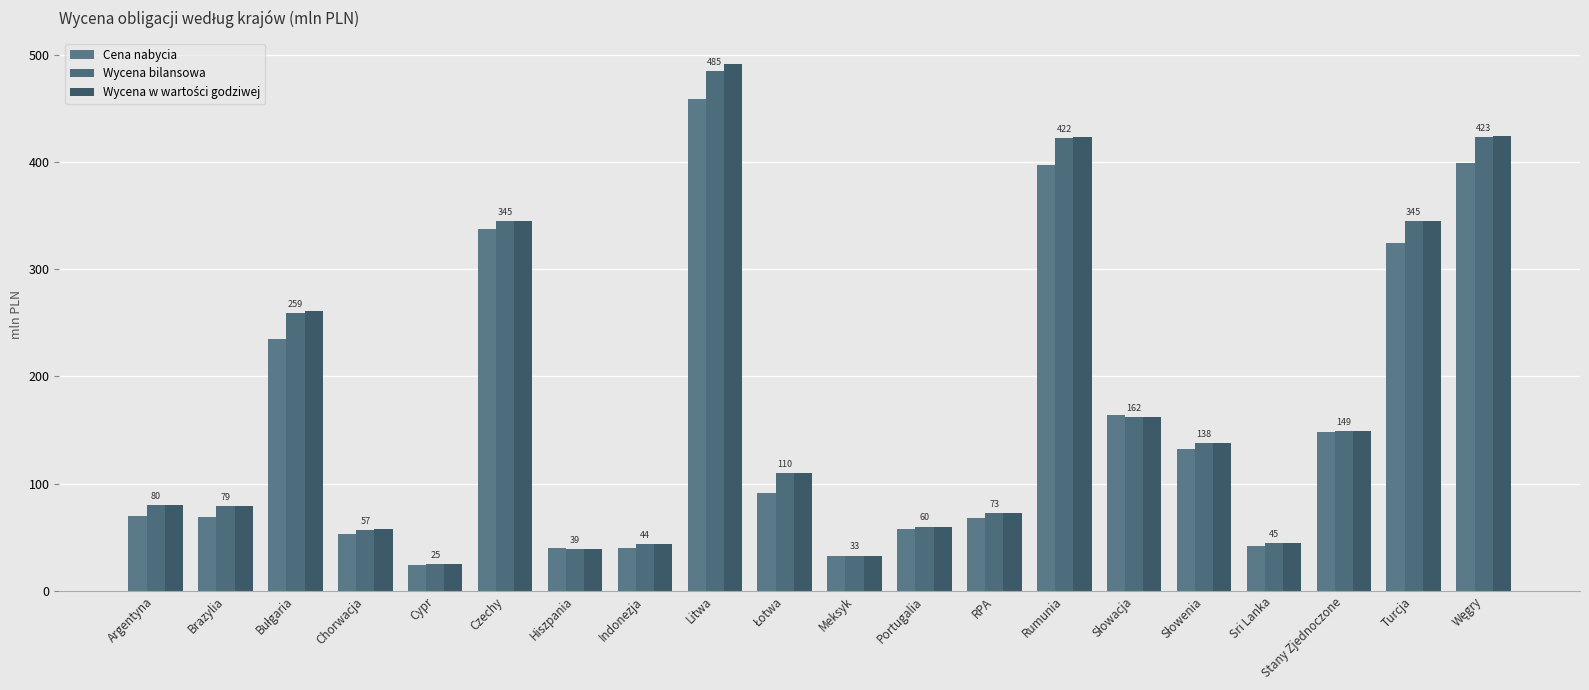

Which series has the largest total across all categories?

Wycena w wartości godziwej